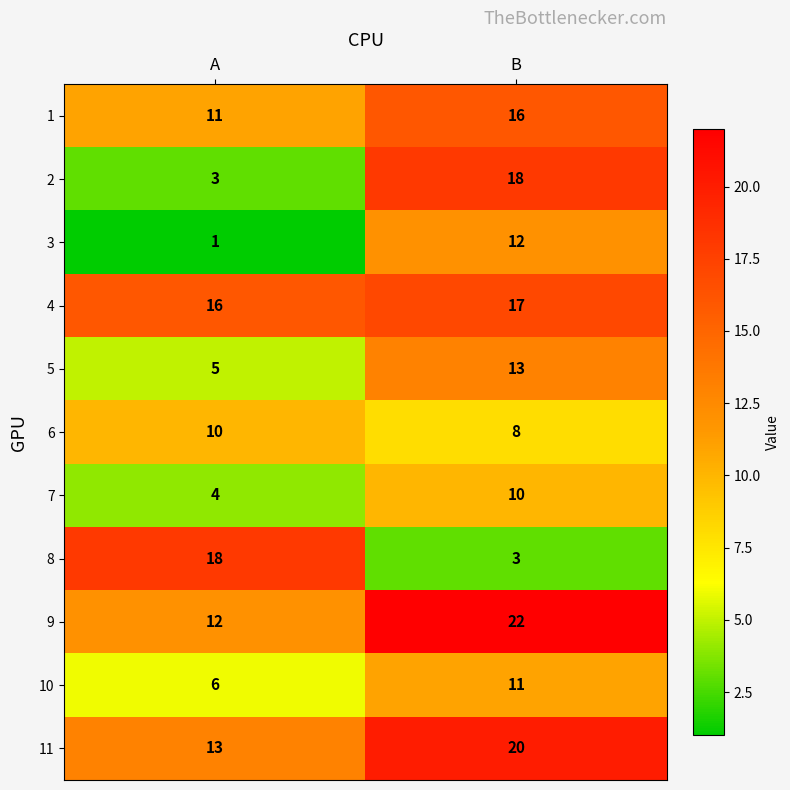

Reading left to right, list all the values displayed in this chart.

1: 11	16
2: 3	18
3: 1	12
4: 16	17
5: 5	13
6: 10	8
7: 4	10
8: 18	3
9: 12	22
10: 6	11
11: 13	20